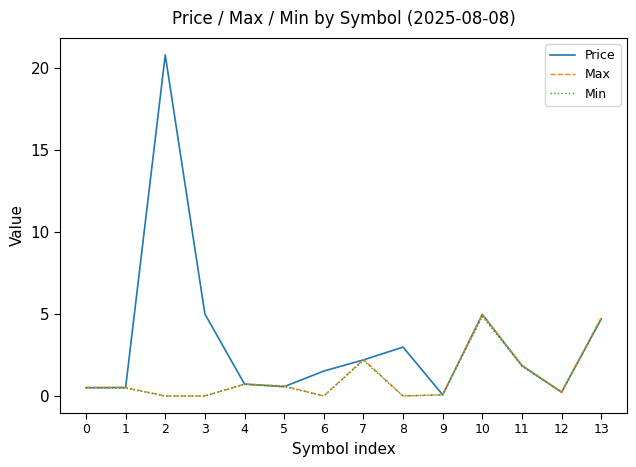

Which series has the widest spread of values?

Price